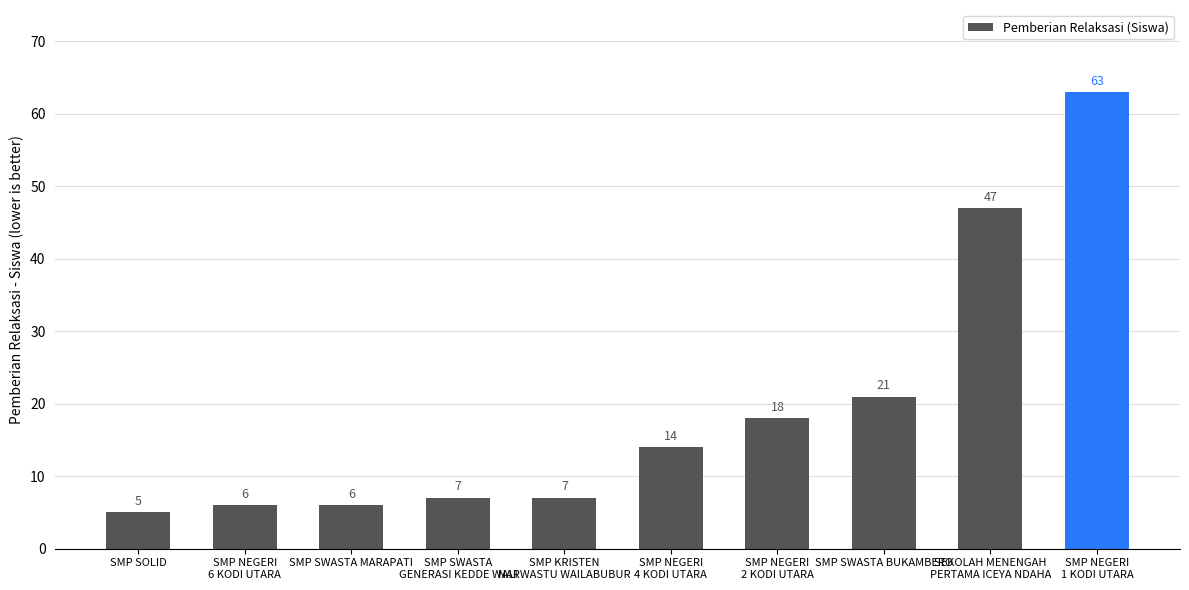

Reading left to right, what are all the values shown in this chart?

5	6	6	7	7	14	18	21	47	63